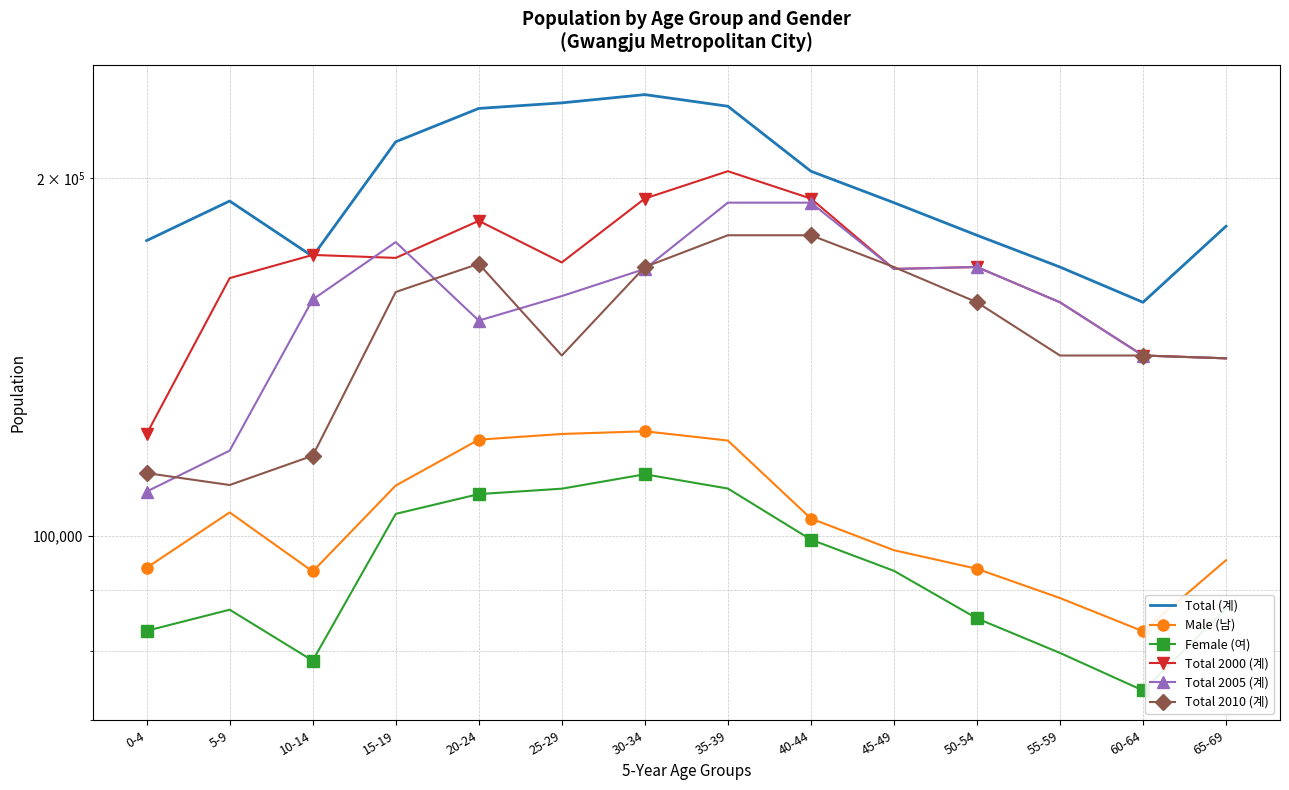

Between 5-9 and 25-29, which series saw the biggest shift?

Total 2005 (계)